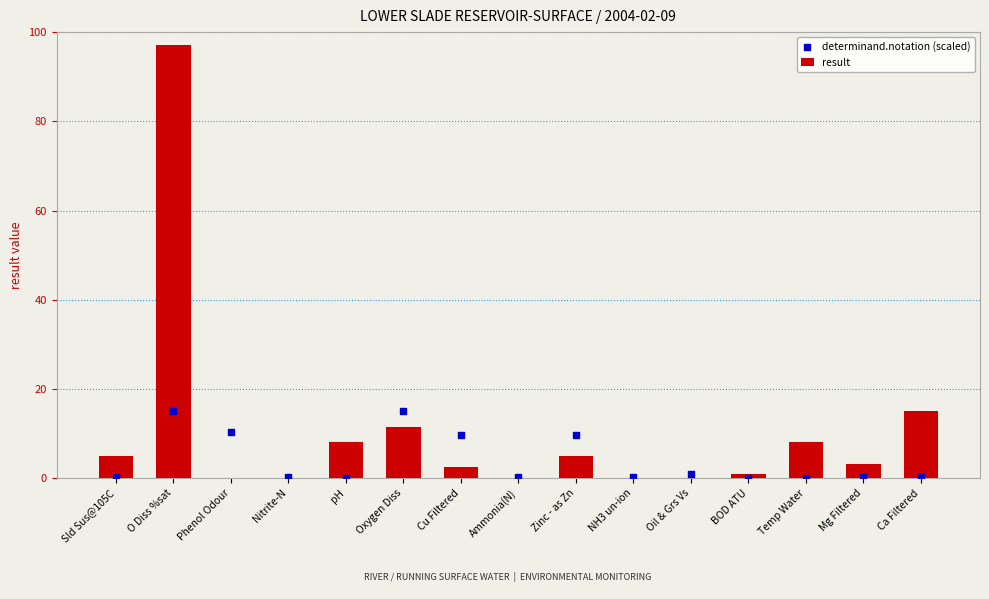

Which series contains the highest Y value?

result